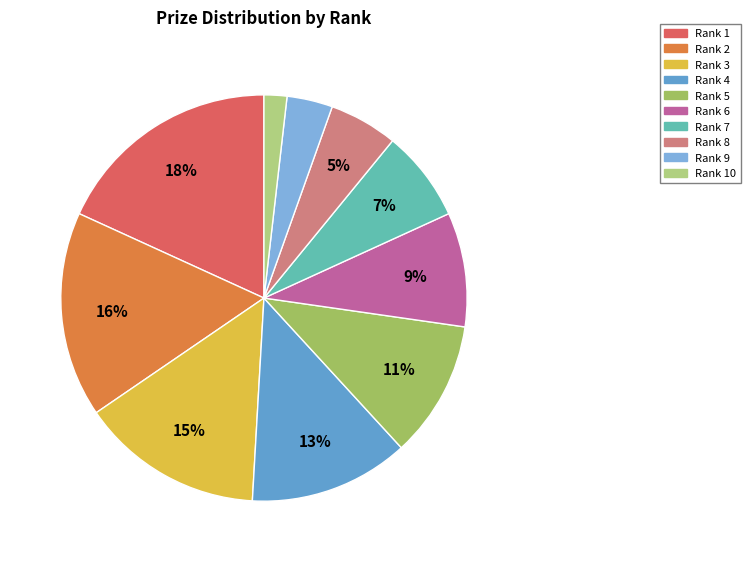

How many segments does this pie chart have?

10